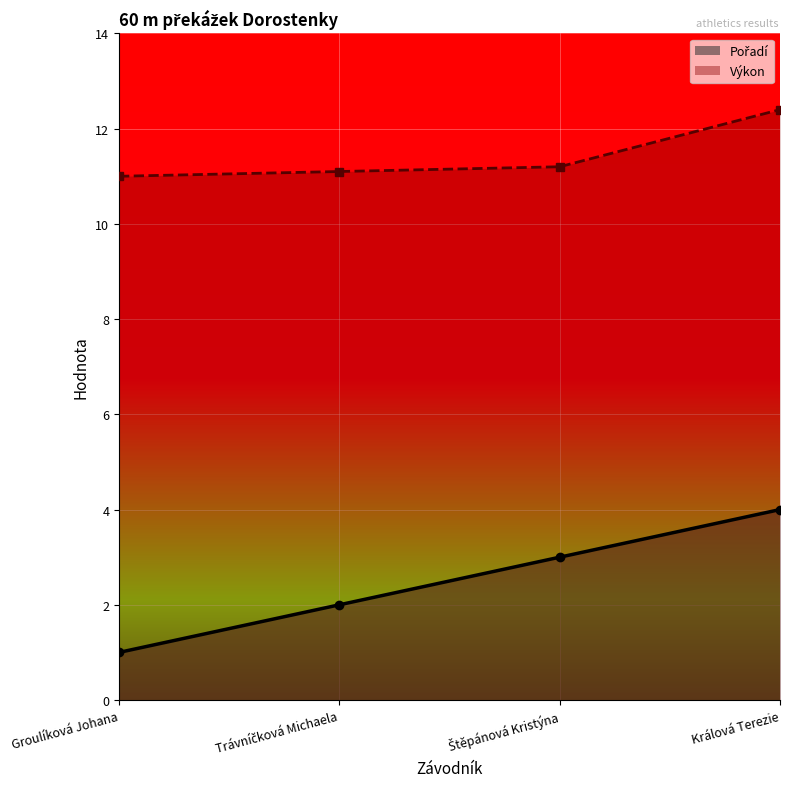

List the labels in order of Výkon value, largest first.

Králová Terezie, Štěpánová Kristýna, Trávníčková Michaela, Groulíková Johana